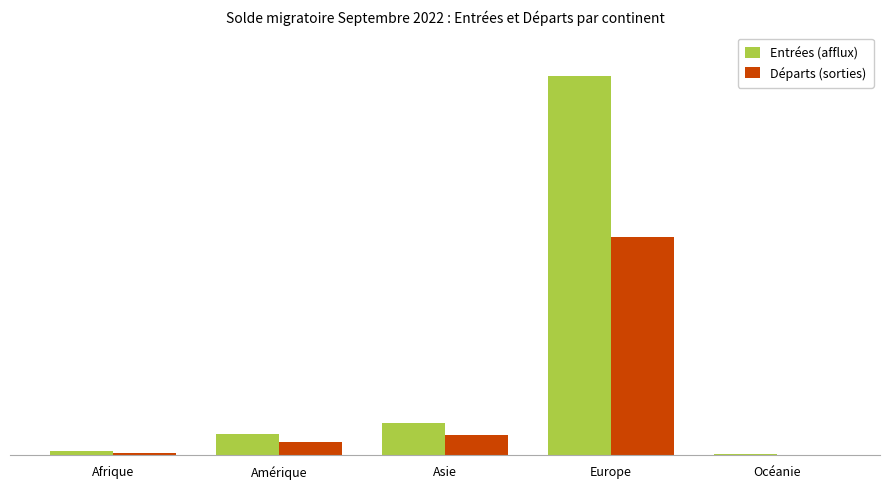

What are all the series names shown in the legend?

Entrées (afflux), Départs (sorties)